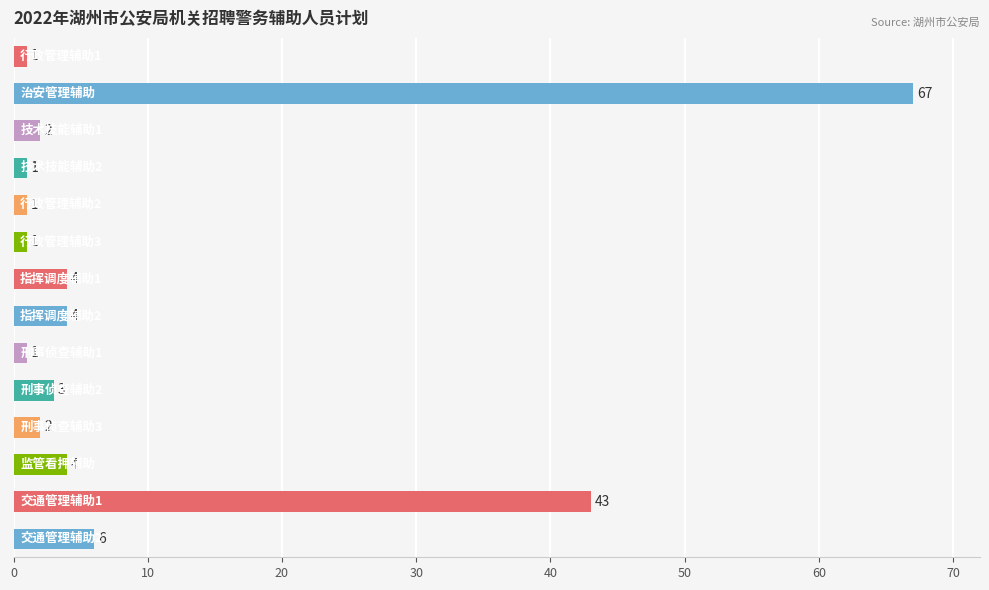

What is the value of the 12th bar from the top?

4